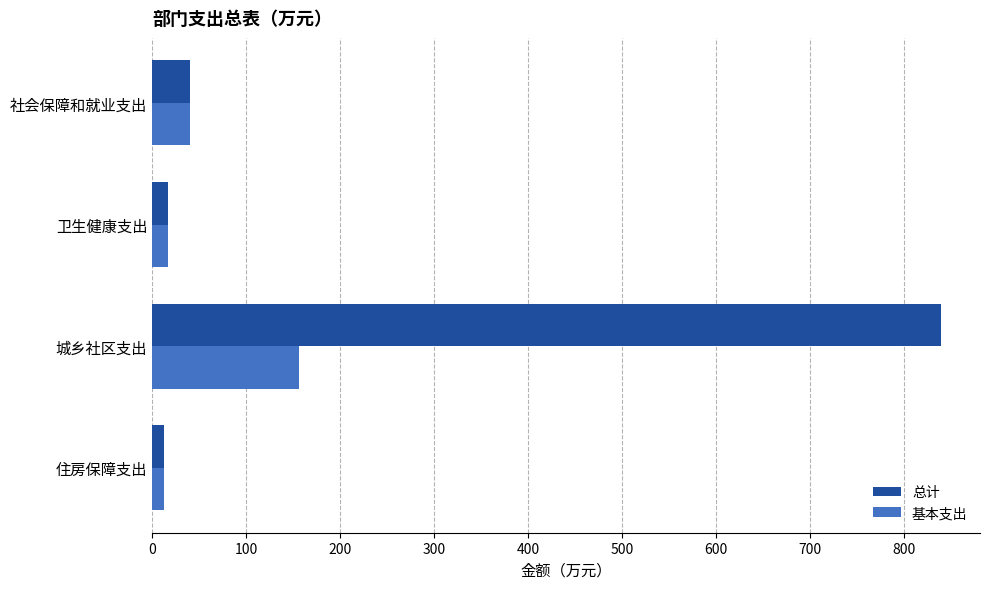

List the series in order of their peak value, highest first.

总计, 基本支出